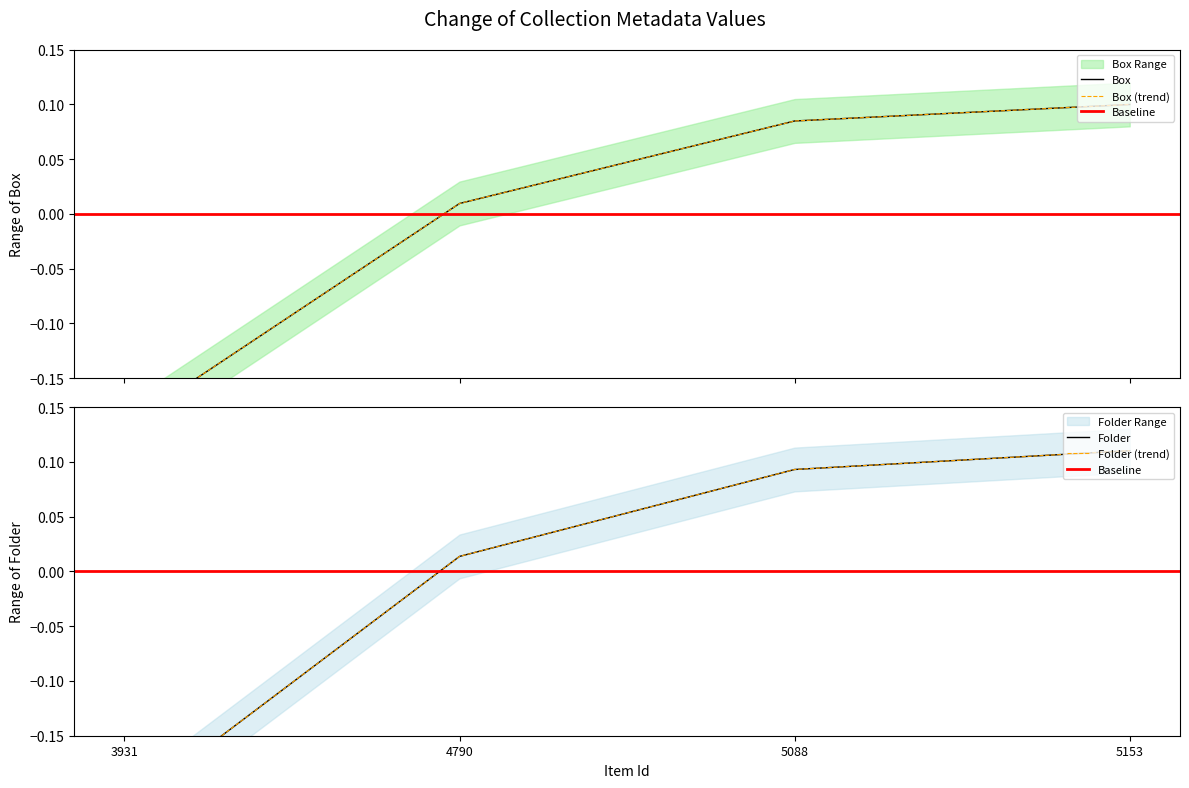

What is the total value across all series at 5153?

0.2